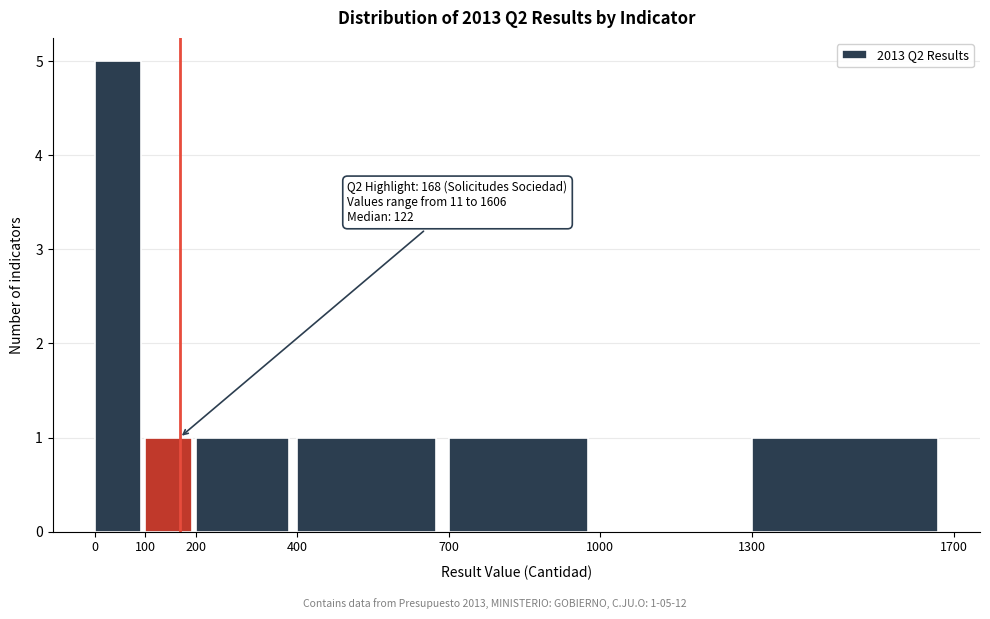

Which range on the x-axis has the tallest bar?

0 to 100